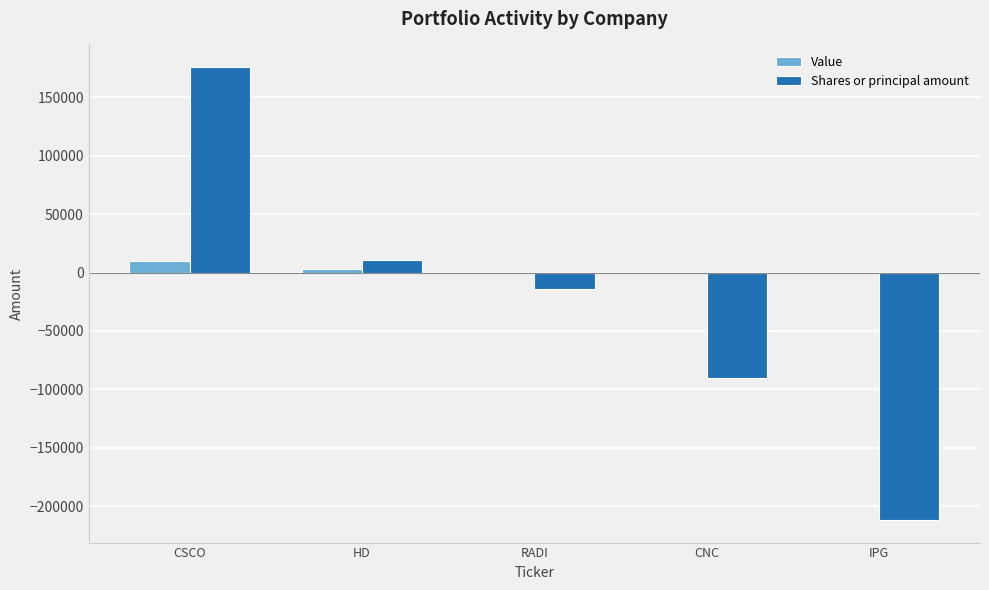

Are the bars grouped side by side (vs. stacked)?

Yes